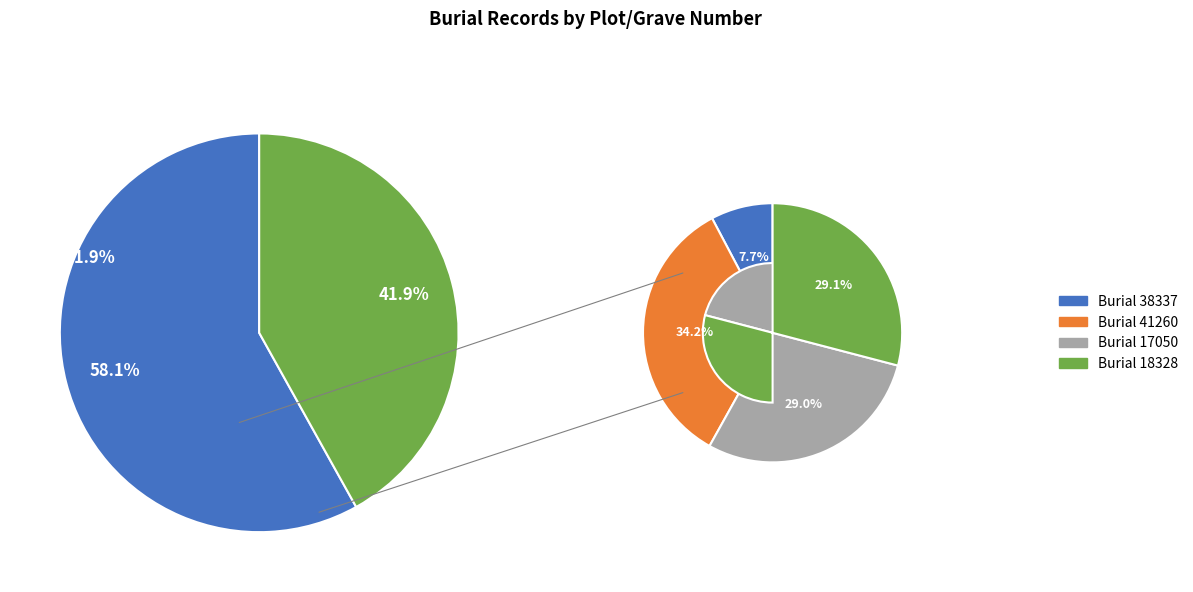

To the nearest percent, what is the difference between the largest and smallest slice percentages?

26%